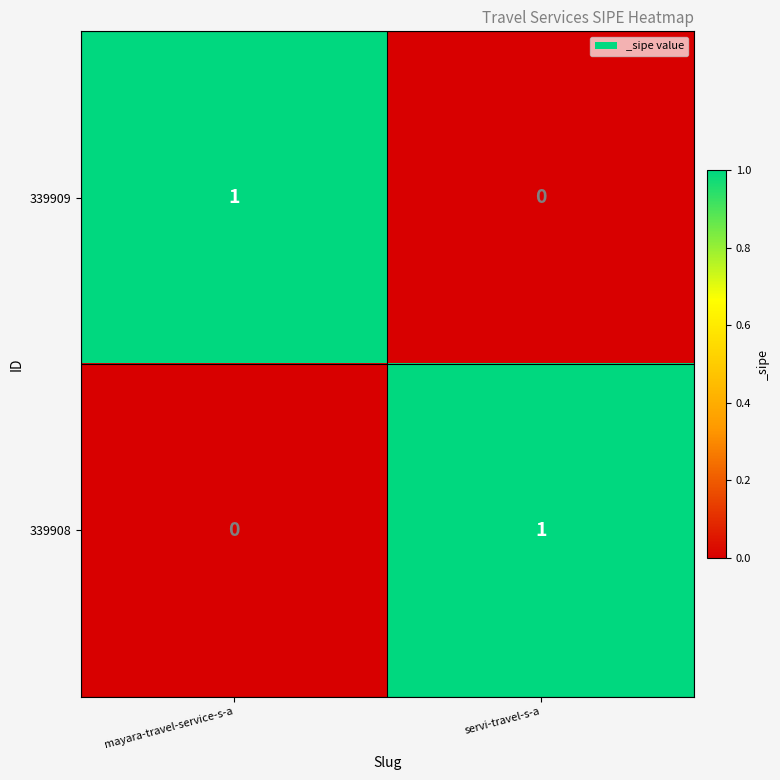

List the labels in order of 339909 value, largest first.

mayara-travel-service-s-a, servi-travel-s-a